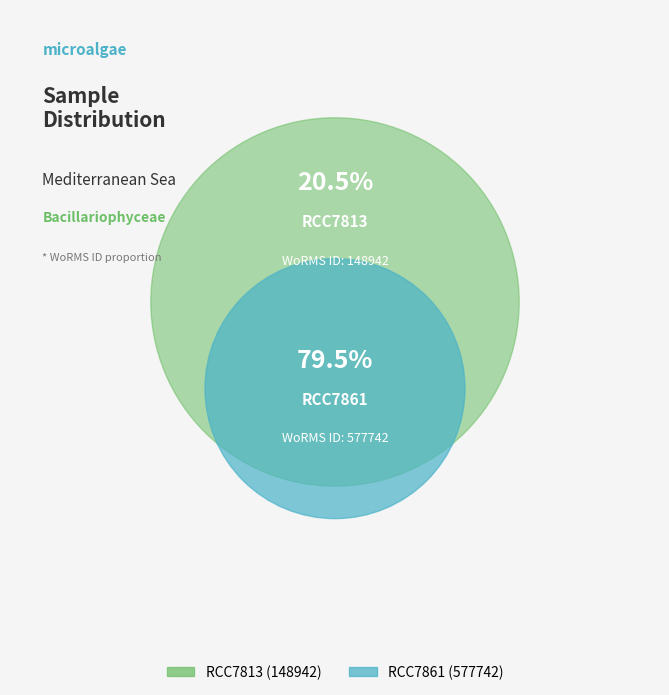

Combined, do RCC7861 and RCC7813 account for over 50%?

Yes